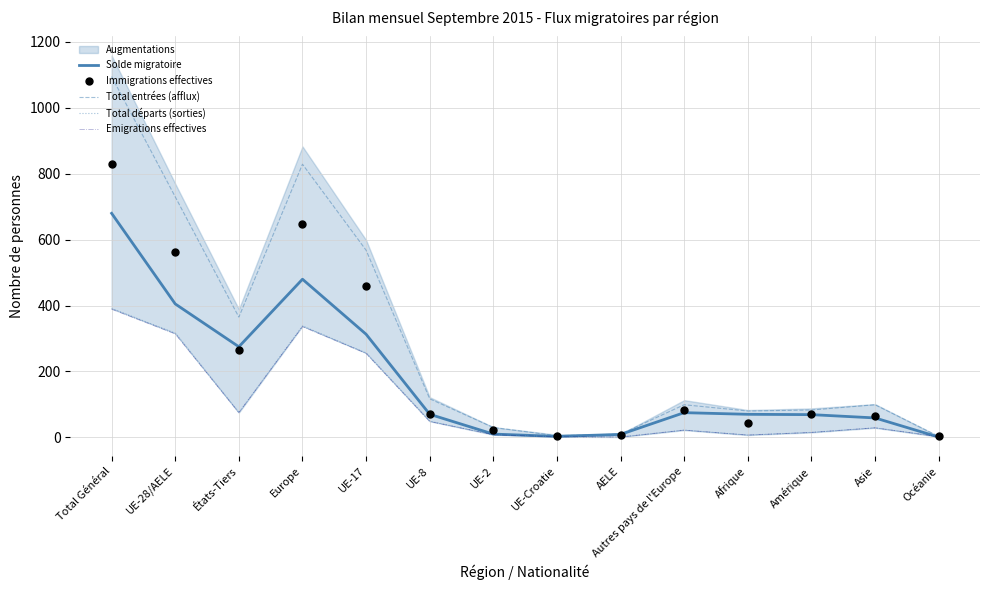

Is the value of Total entrées (afflux) at UE-2 greater than the value of Total départs (sorties) at États-Tiers?

No